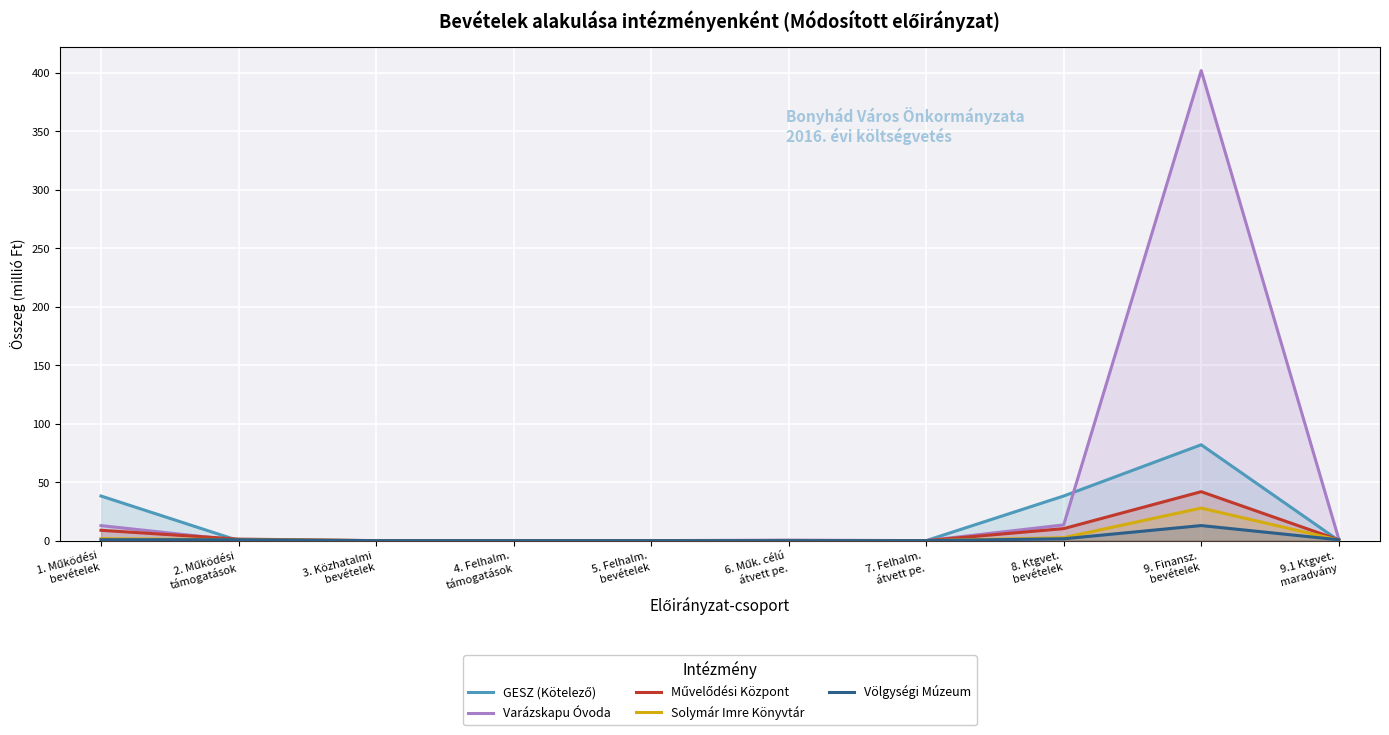

Where is the first local minimum for Művelődési Központ?

7. Felhalm.
átvett pe.